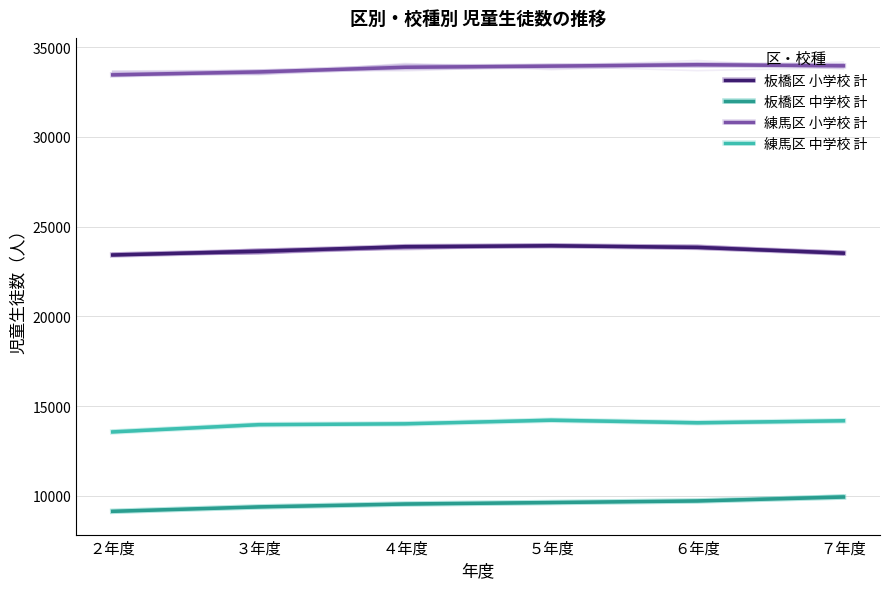

At which label is 練馬区 小学校 計 closest to 33736?

３年度